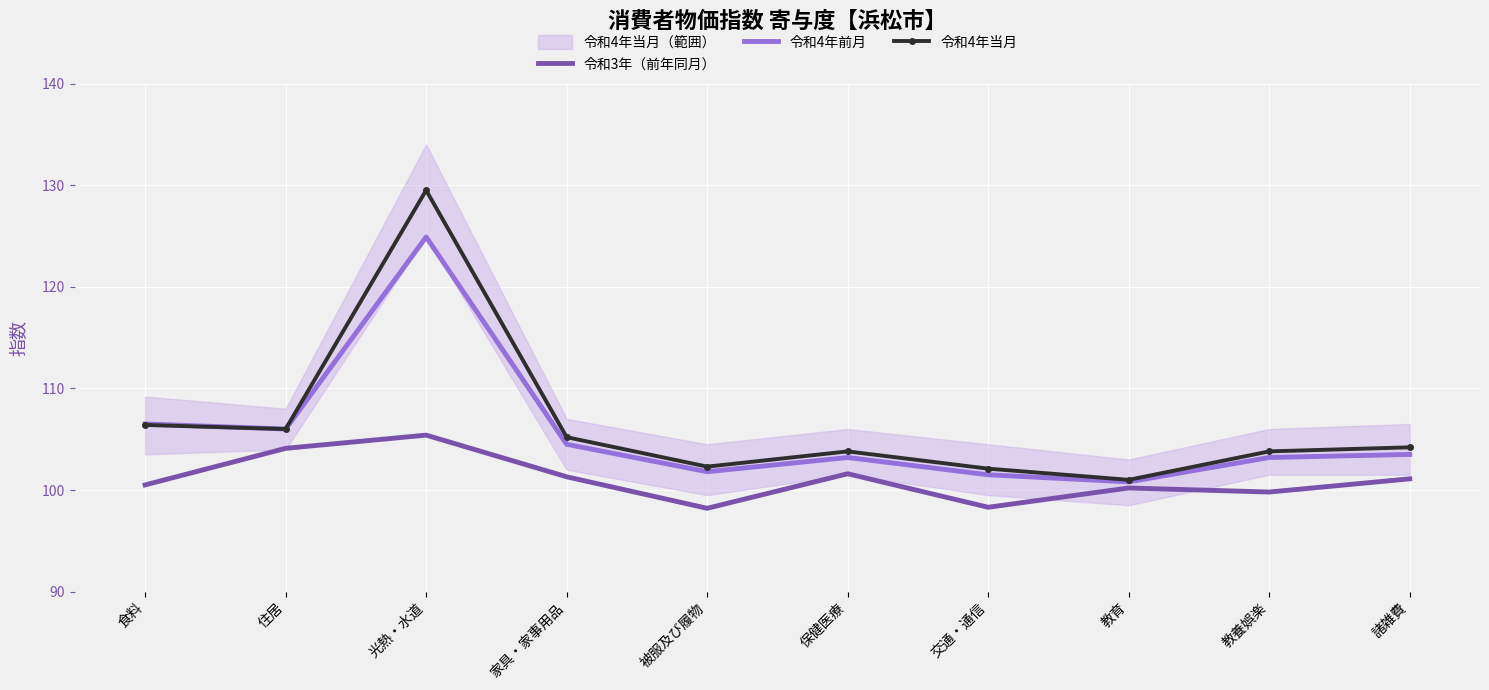

How many interior local valleys does the 令和3年（前年同月） series have?

3